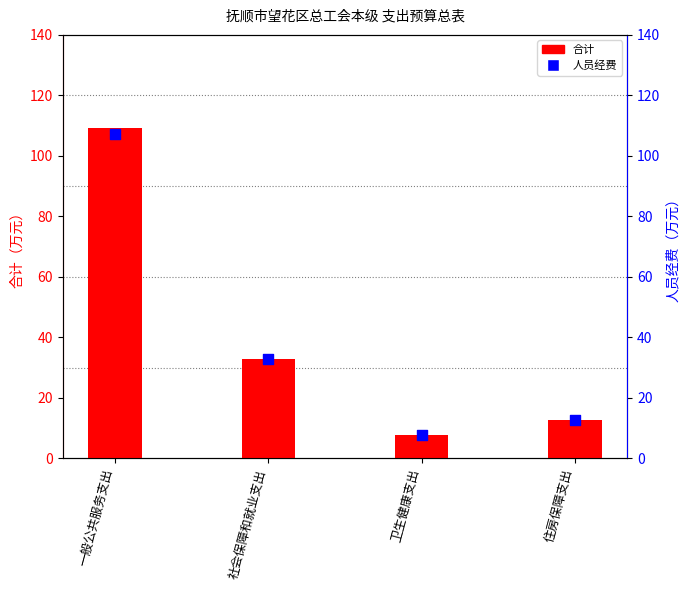

Which series has the largest Y range (max minus min)?

合计